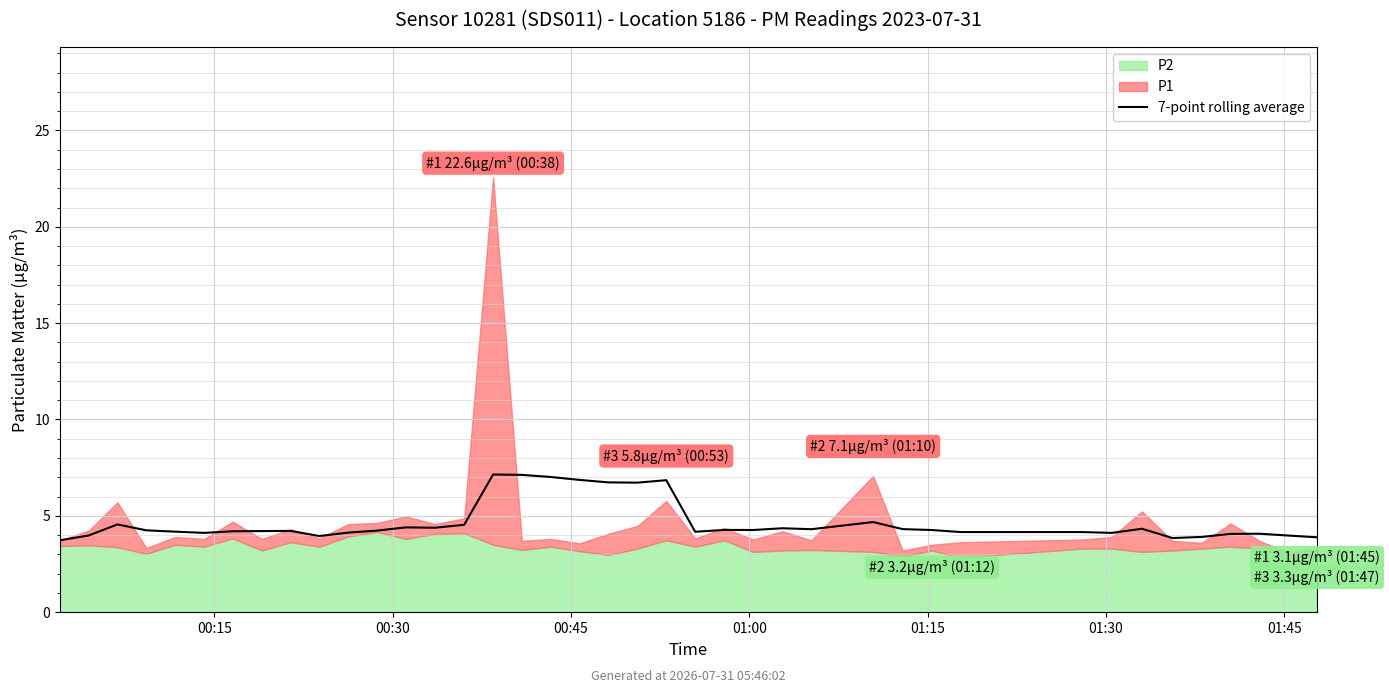

How many lines are shown in the chart?

1